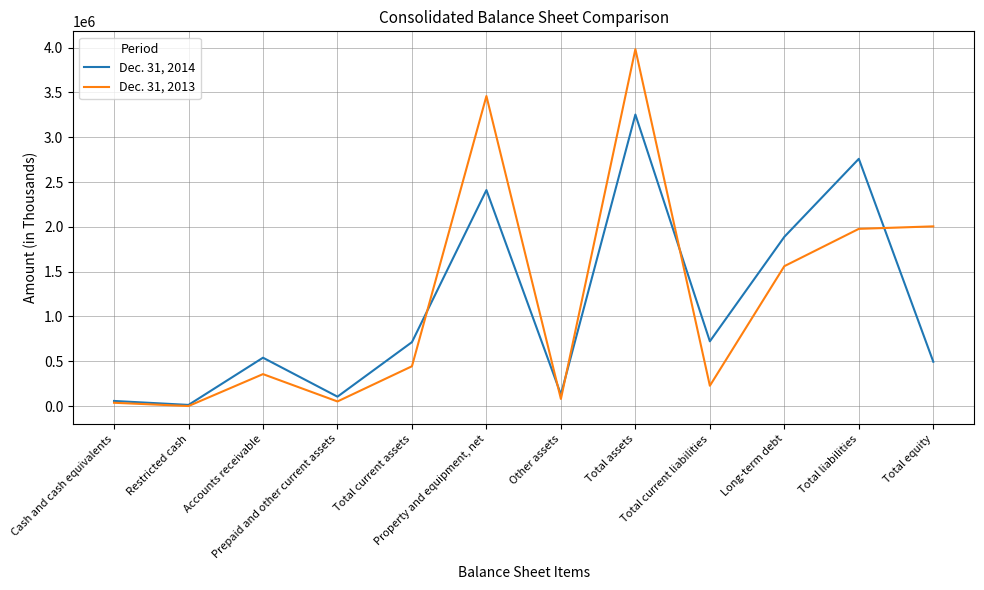

What is the highest value of the Dec. 31, 2014 series?

3253389